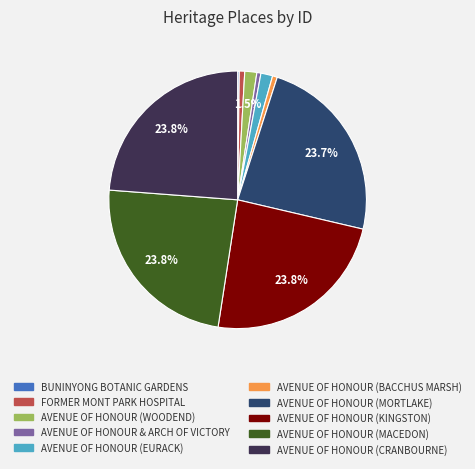

Is there a majority slice in this chart?

No